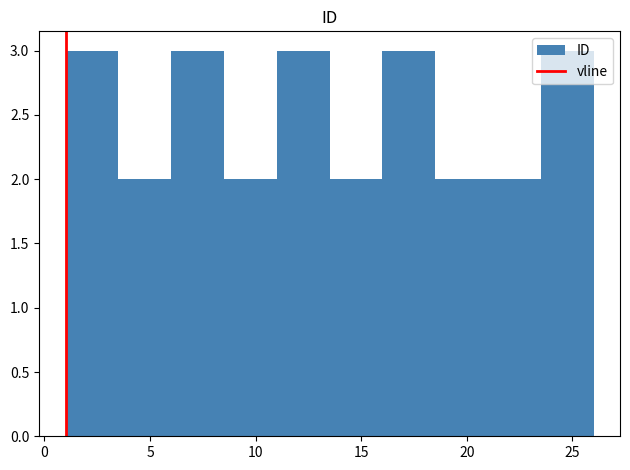

How tall is the bar that spans 3.5 to 6.0 on the x-axis? The values are not printed on the chart, so give them approximately, as read against the axis.

2